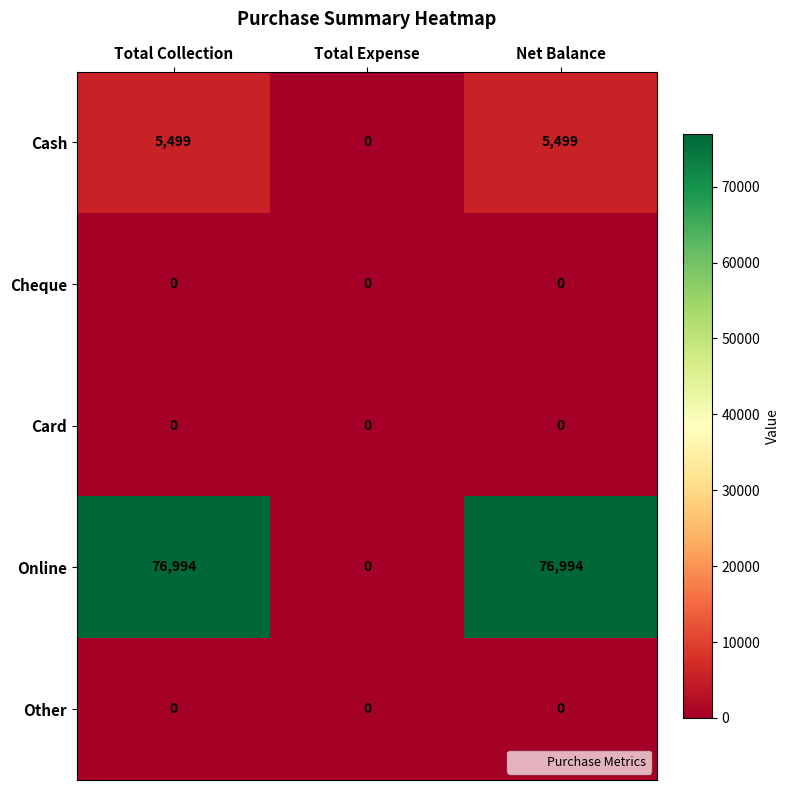

Read the Online value at Total Collection, to the nearest 100.

77000